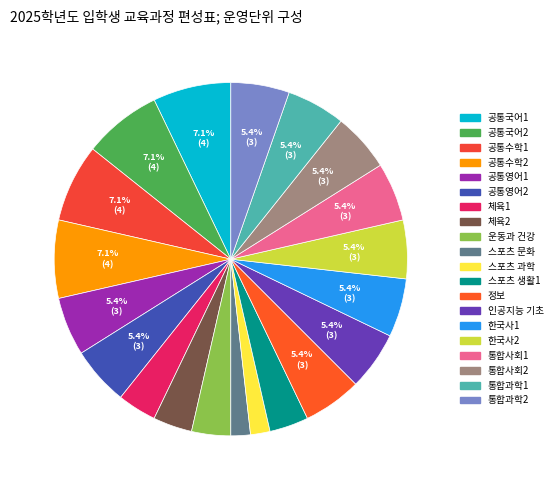

To the nearest percent, what percentage of the pie is 스포츠 생활1?

4%